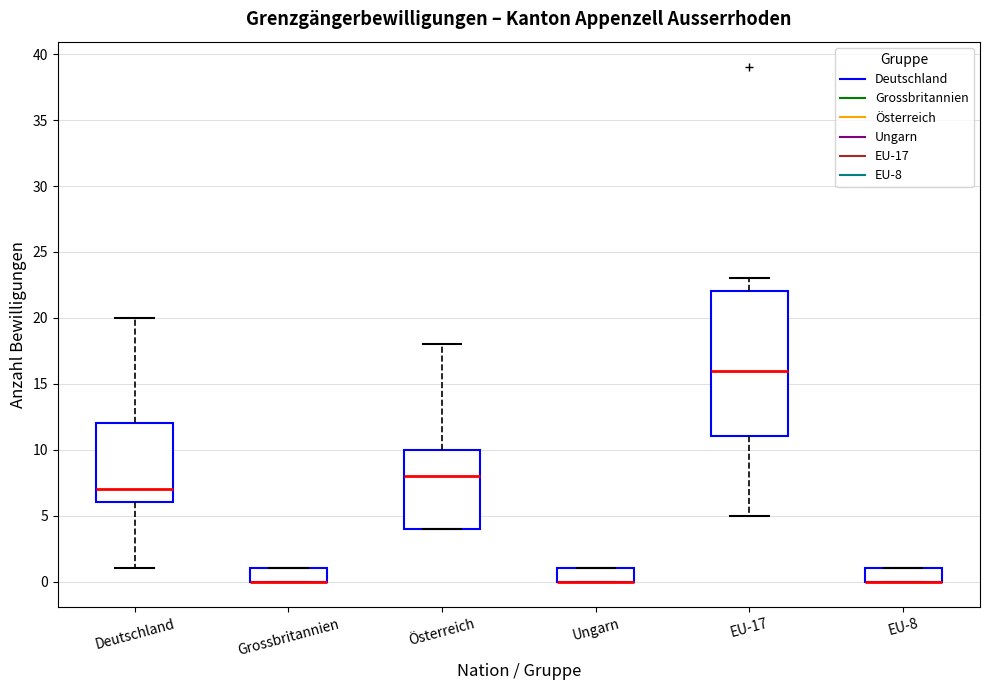

Where is the upper edge of the box for Ungarn on the y-axis? The values are not printed on the chart, so give them approximately, as read against the axis.

1